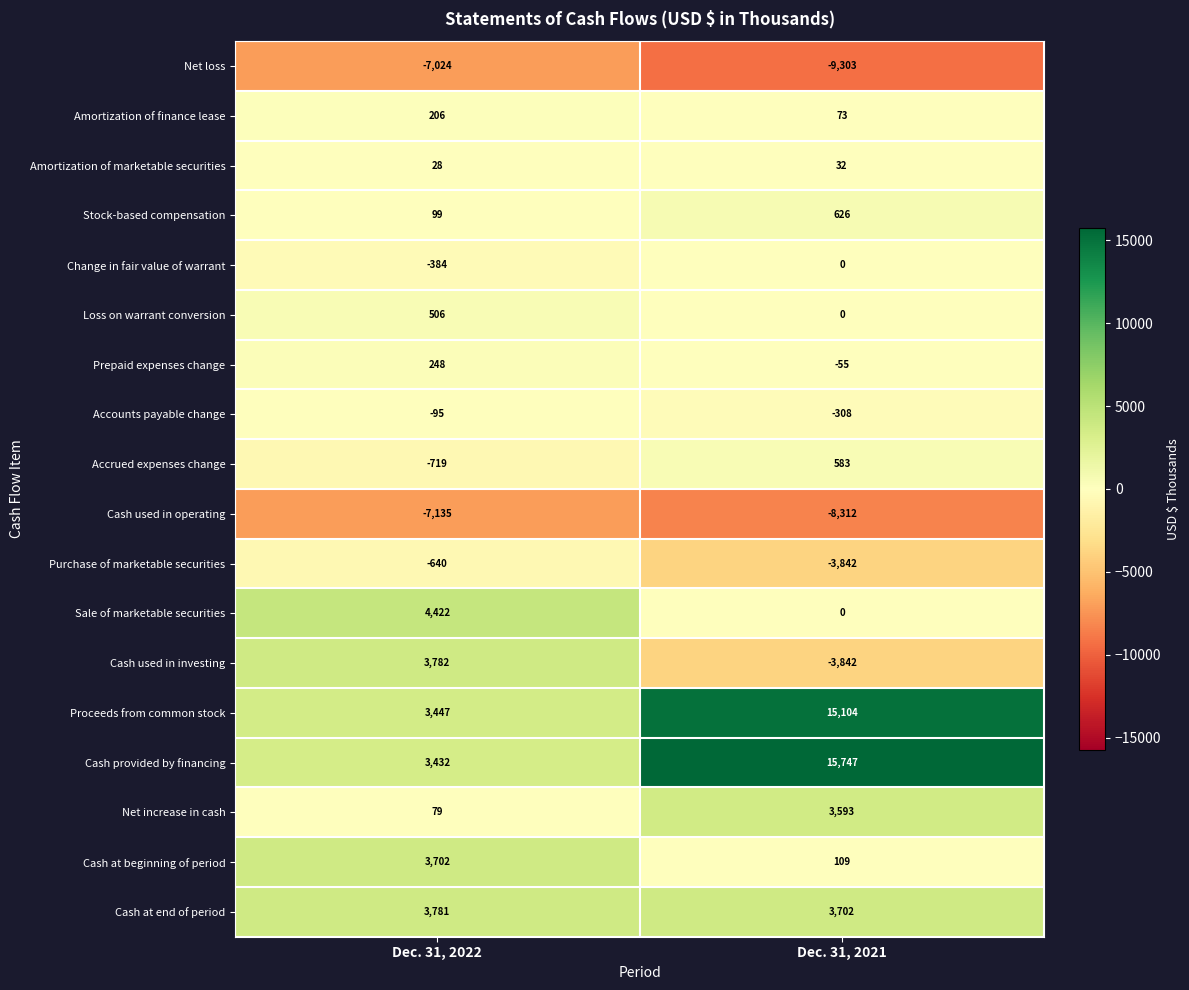

What is the smallest value displayed?

-9303